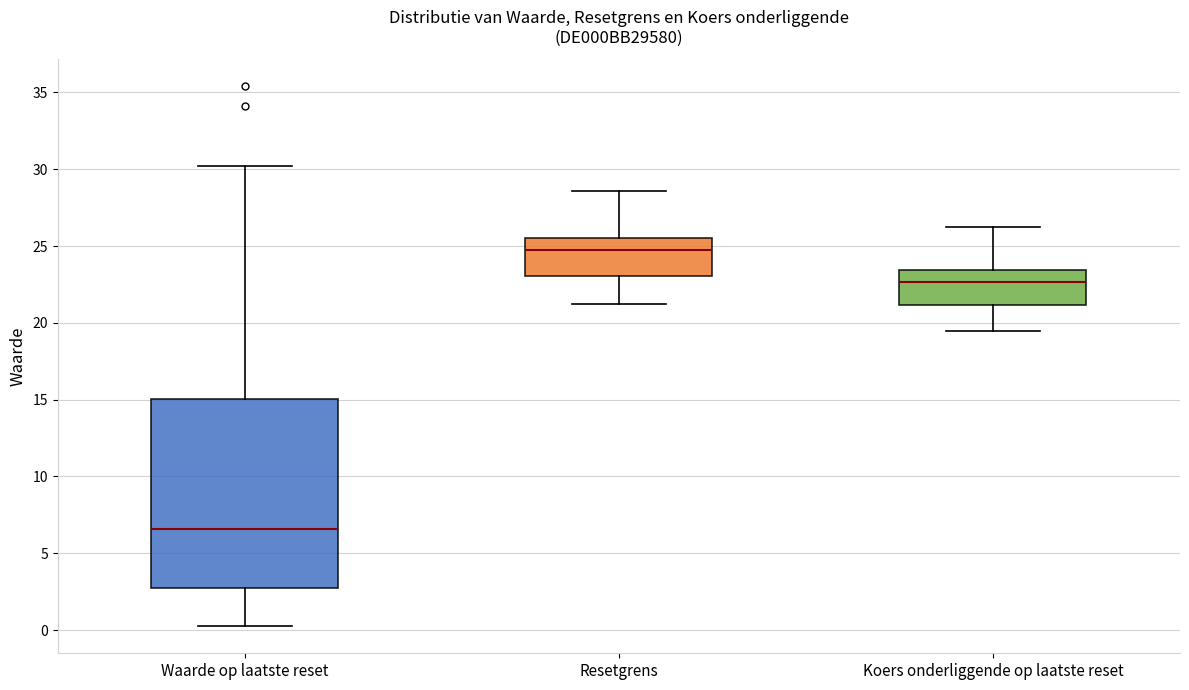

Reading left to right, transcribe this box plot: for each box, give where its median line is, the range the box spans, and where its two whiskers end, as read against the y-axis. The values are not printed on the chart, so give them approximately, as read against the axis.

Waarde op laatste reset: median 6.5, box 2.5 to 15.0, whiskers 0.5 to 30.0
Resetgrens: median 24.5, box 23.0 to 25.5, whiskers 21.0 to 28.5
Koers onderliggende op laatste reset: median 22.5, box 21.0 to 23.5, whiskers 19.5 to 26.0